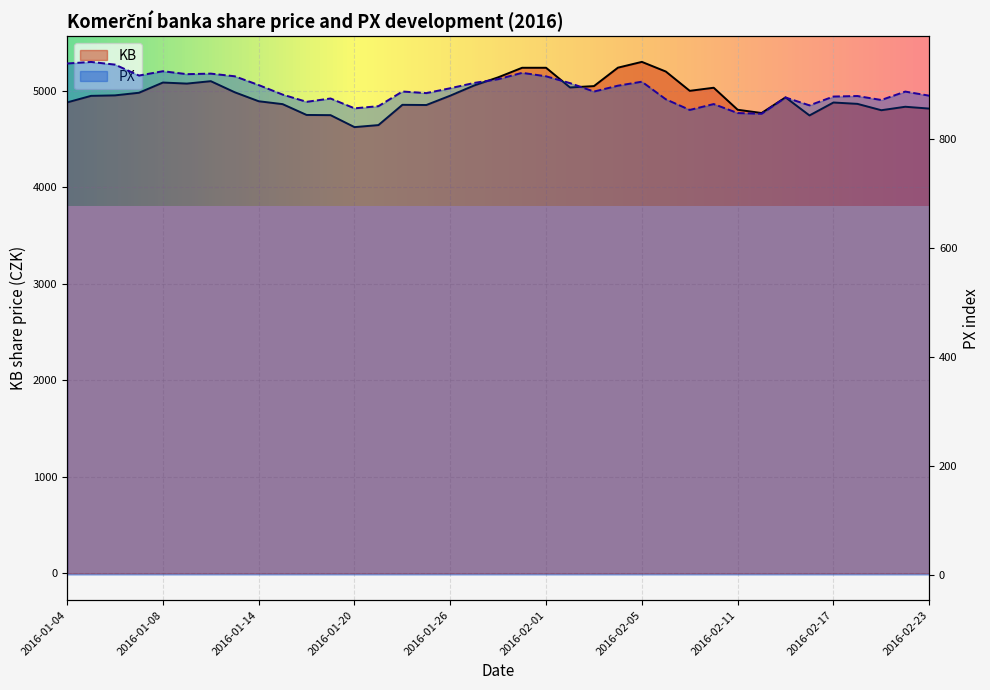

Rank the series by their maximum value, from highest to lowest.

KB, PX